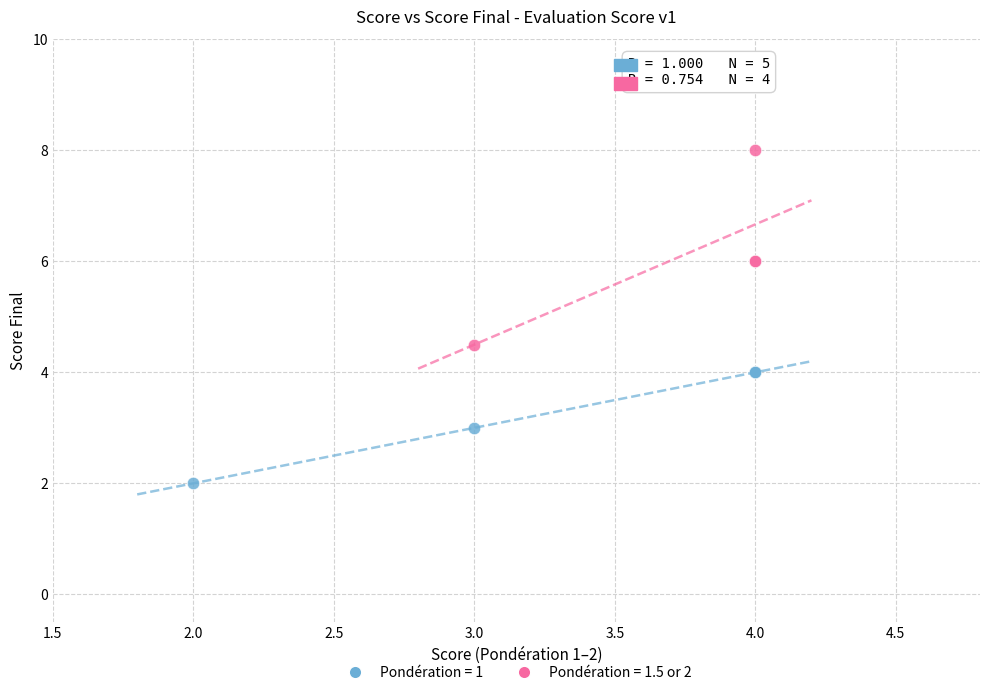

What are all the series names shown in the legend?

Pondération = 1, Pondération = 1.5 or 2